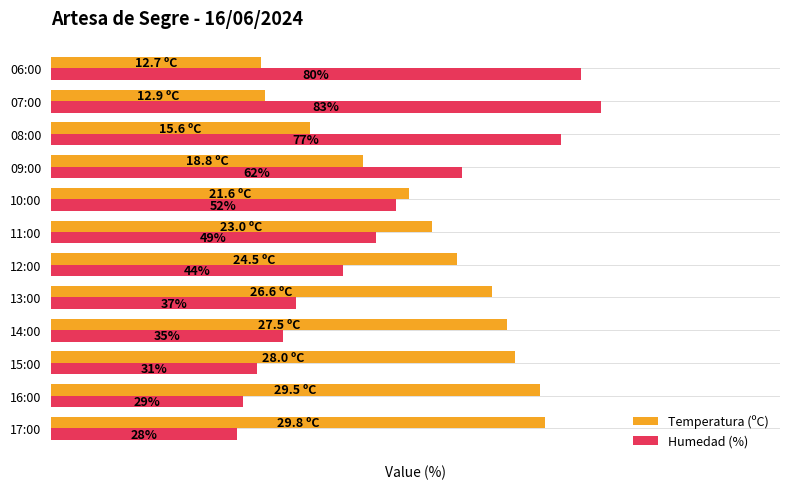

At which category is the sum across all series the highest?

08:00